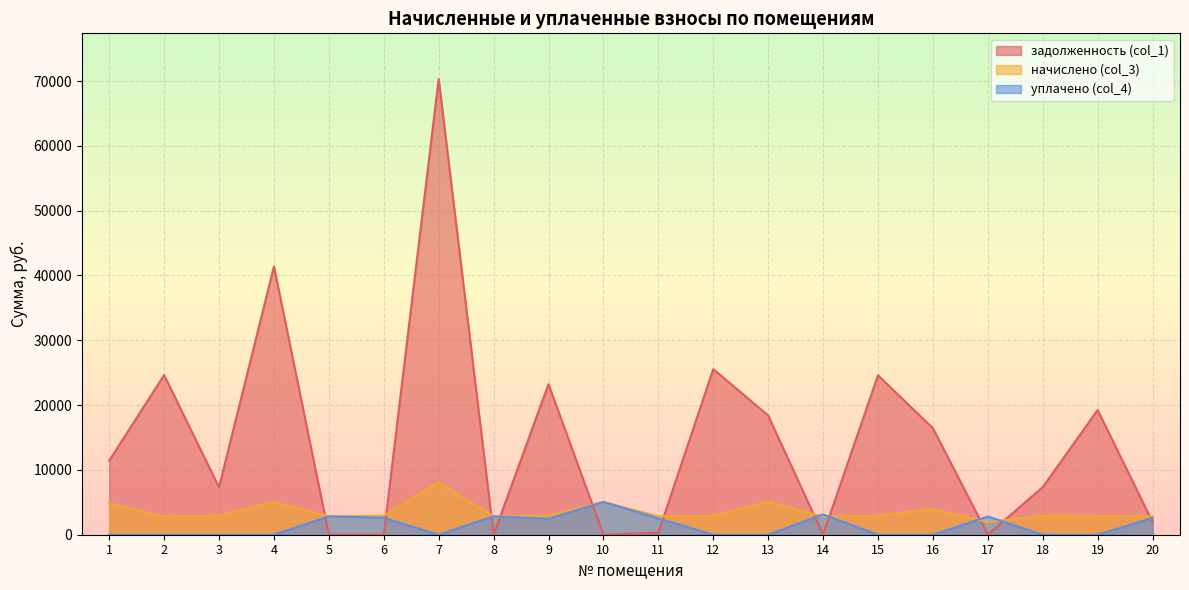

Which series has the largest total across all categories?

задолженность (col_1)